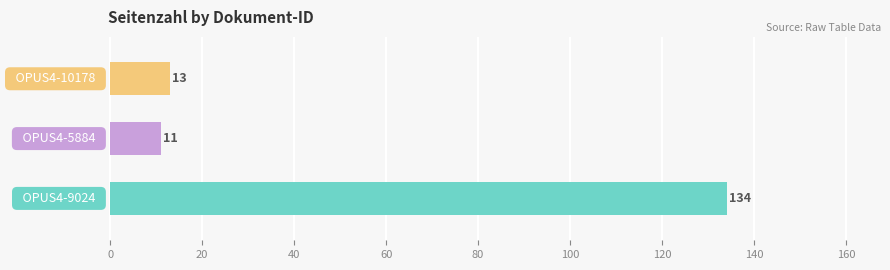

What is the smallest value displayed?

11